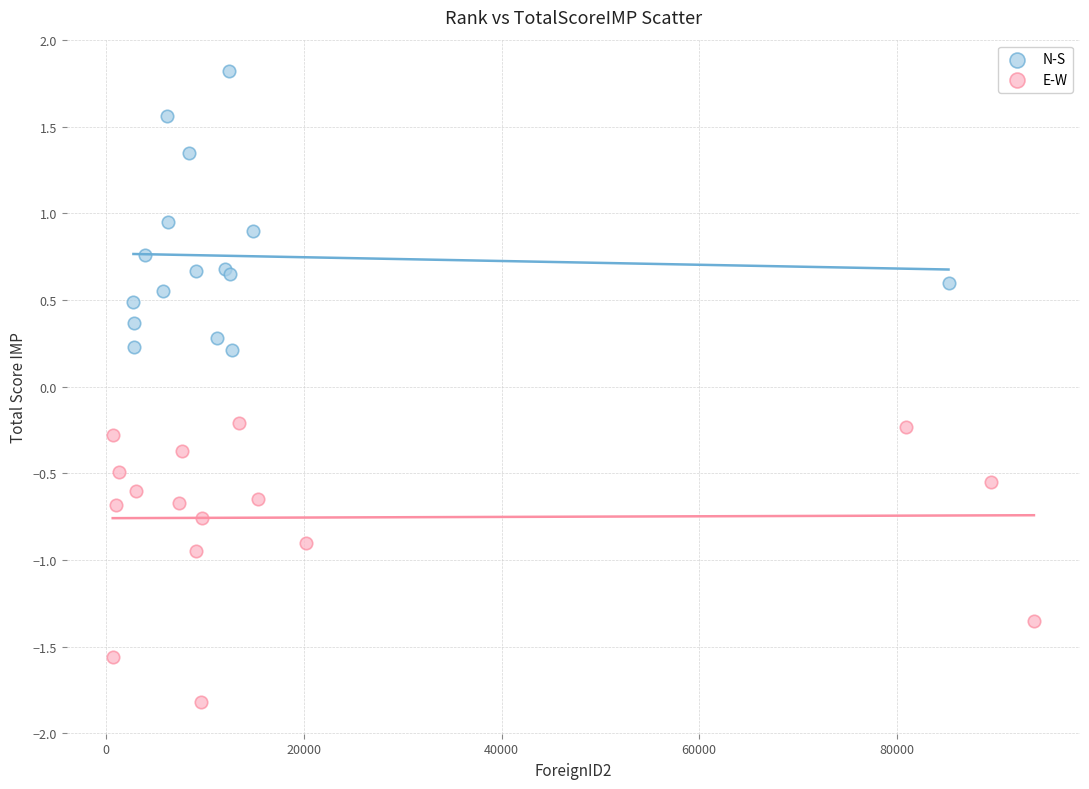

Which series reaches the minimum Y coordinate?

E-W